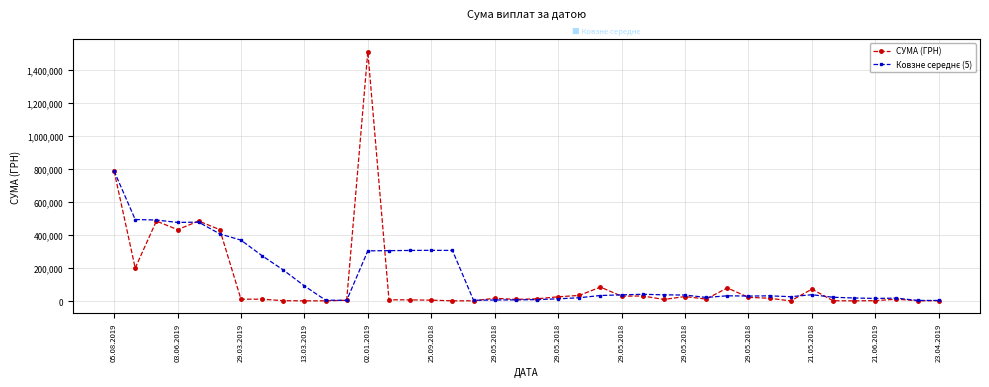

Which series has the widest spread of values?

СУМА (ГРН)